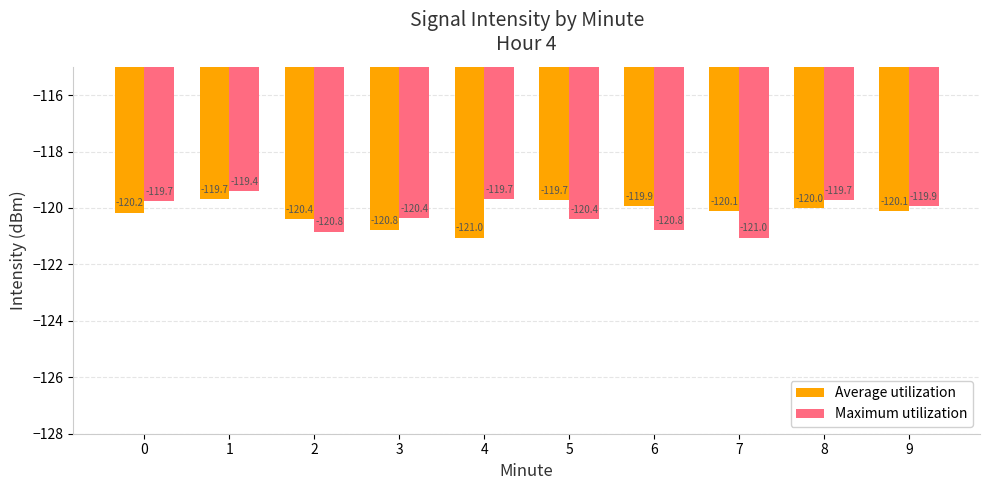

Read the Average utilization value at 0.

-120.2